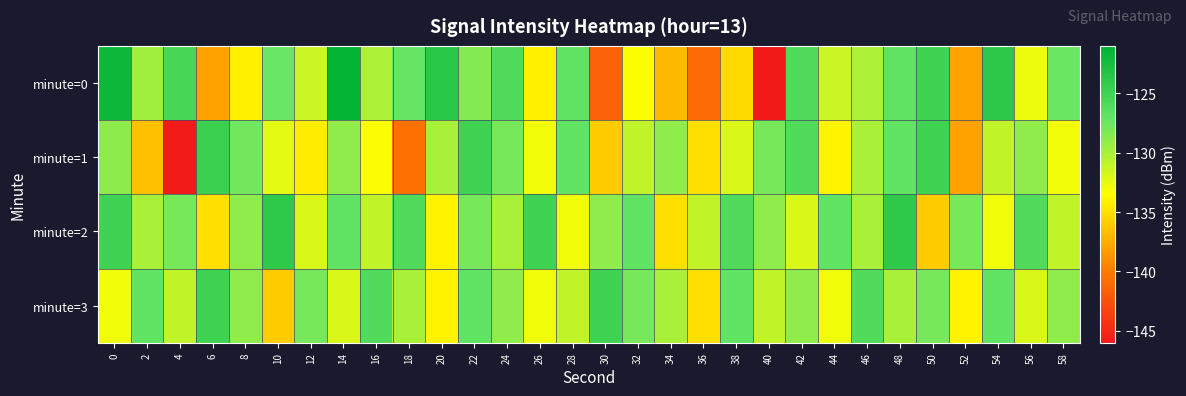

At which category is the sum across all series the highest?

48